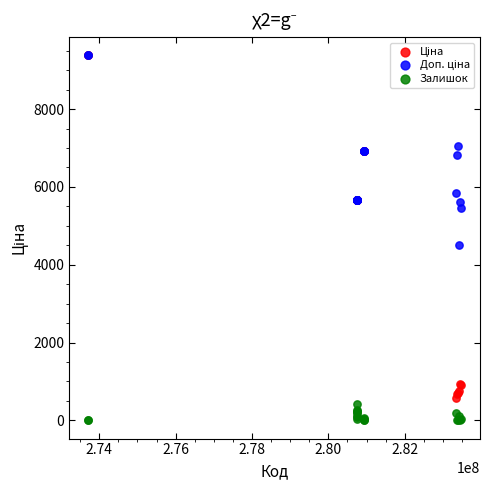

Across all series, what Y value is closest to 4692?

4513.3